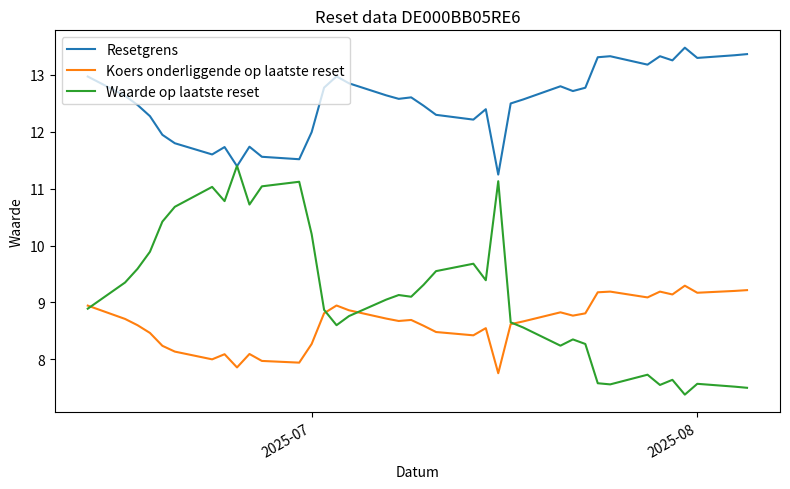

Which series has the widest spread of values?

Waarde op laatste reset